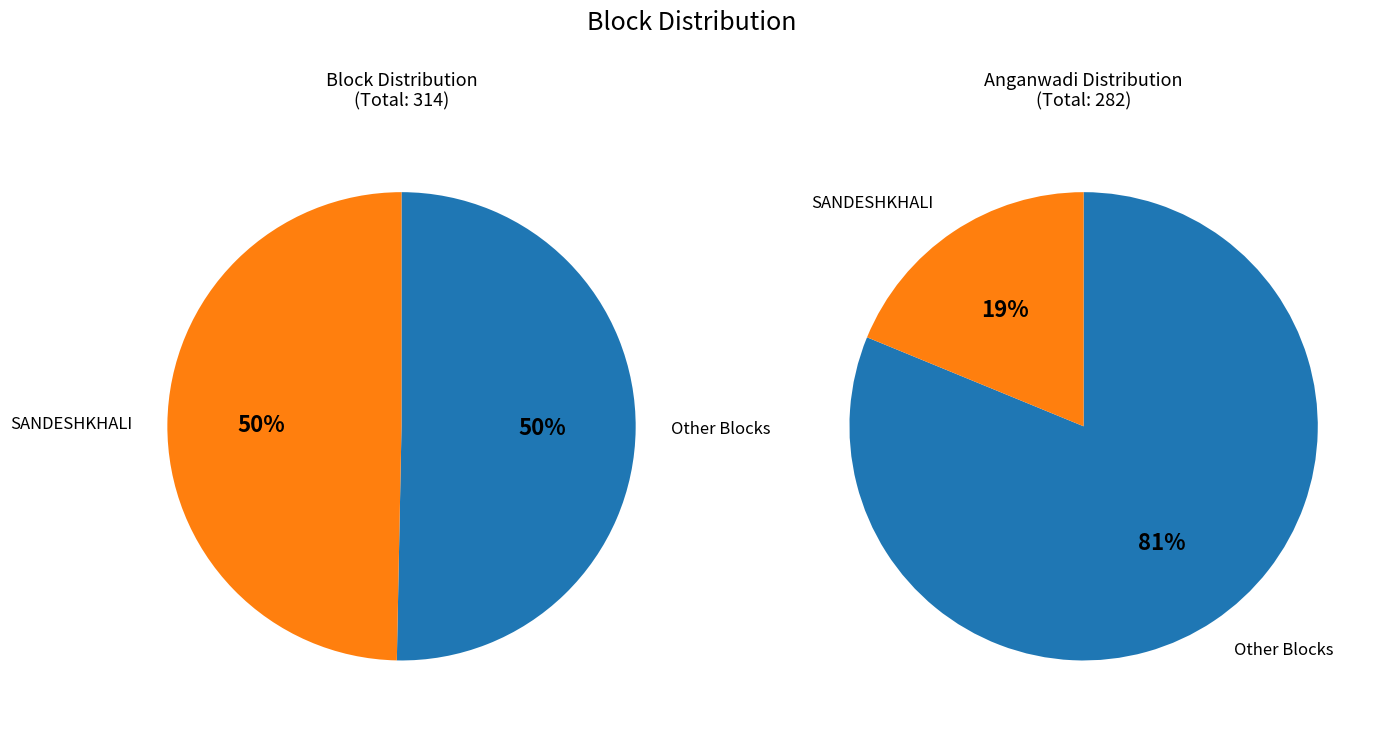

The SANDESHKHALI-II slice represents 15% of the pie. True or false?

False